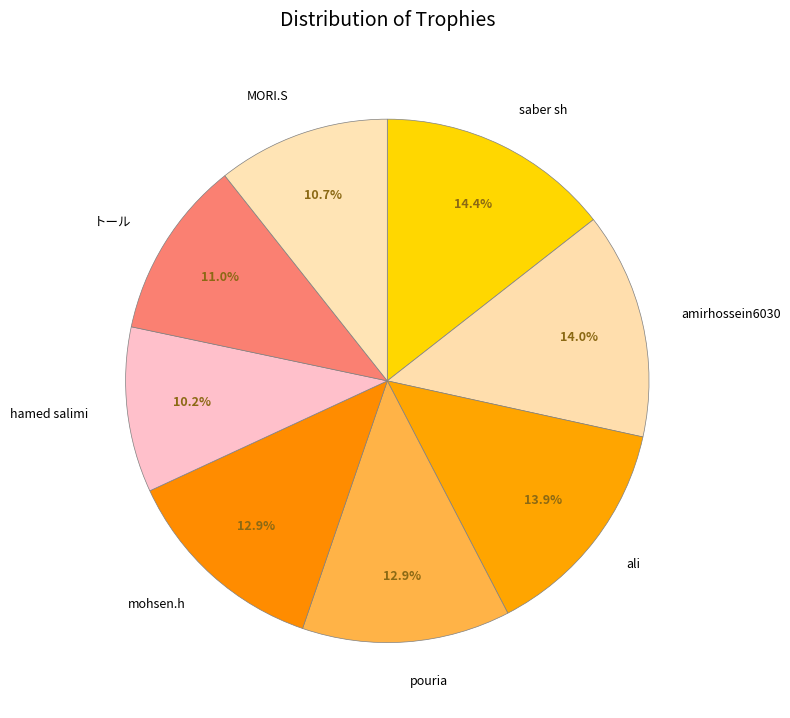

Is the sum of pouria and saber sh greater than half?

No